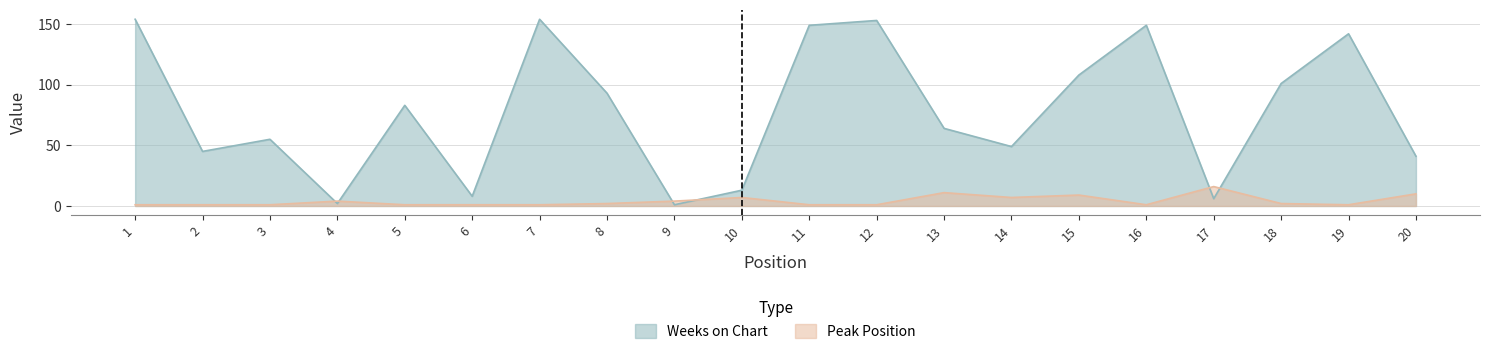

Which series has the largest range (max minus min)?

Weeks on Chart